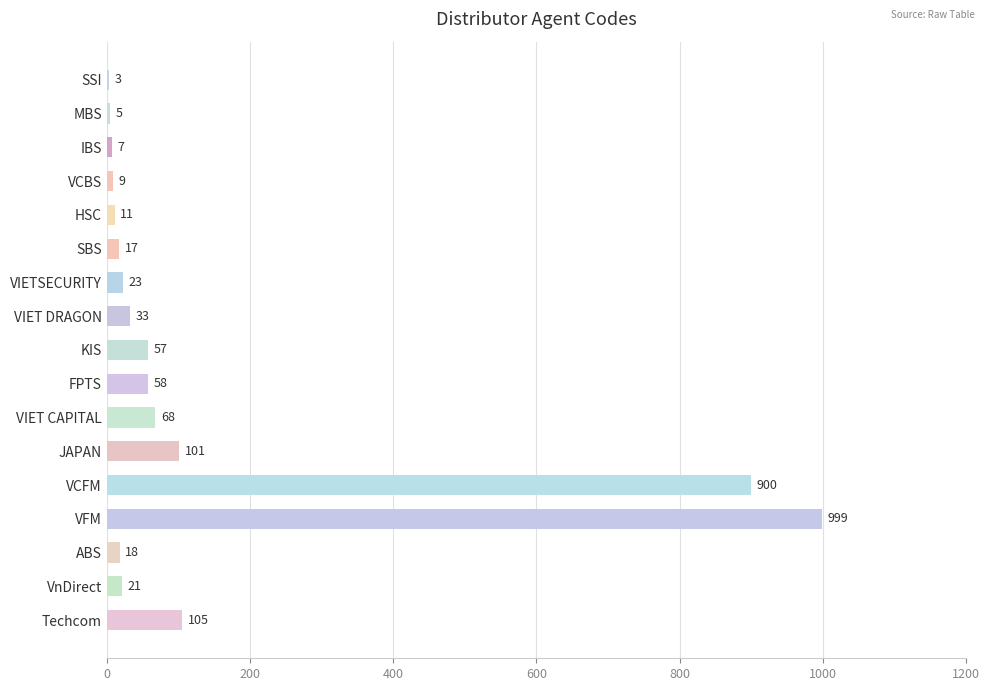

At which label is the value closest to 501?

Techcom